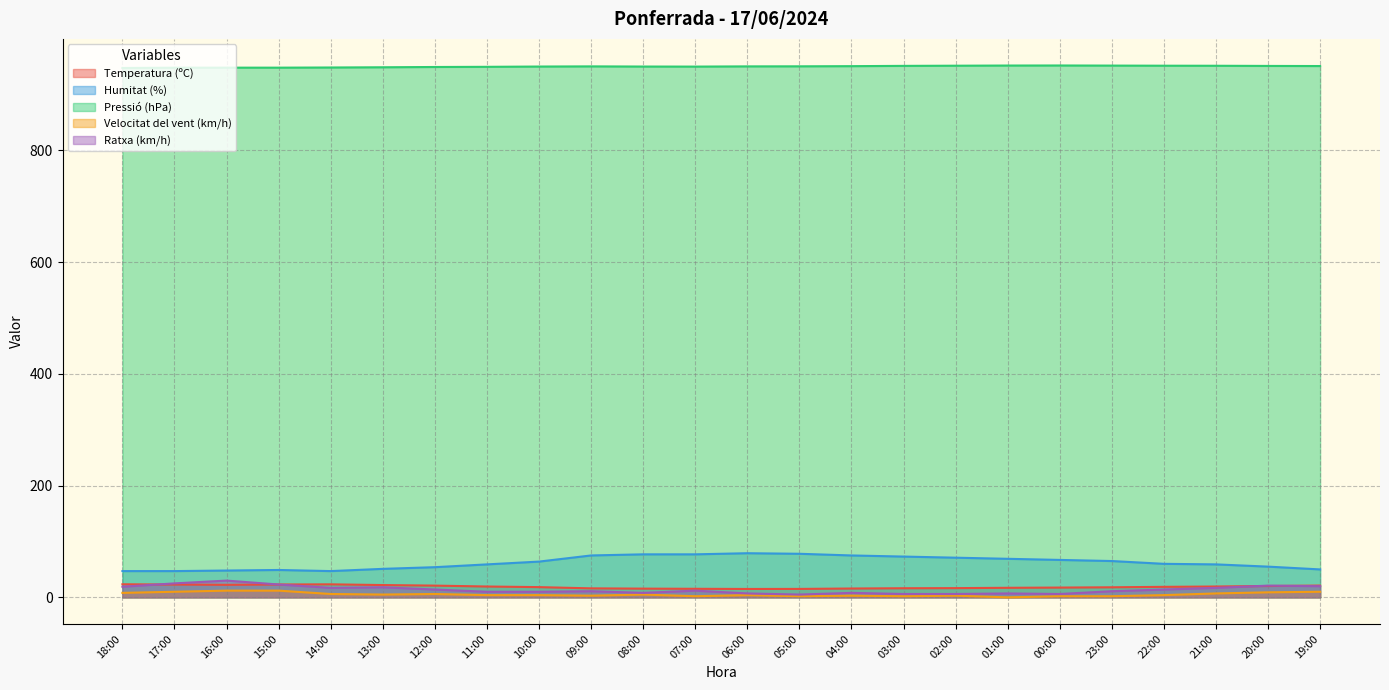

What is the difference between the Ratxa (km/h) values at 18:00 and 06:00?

12.0